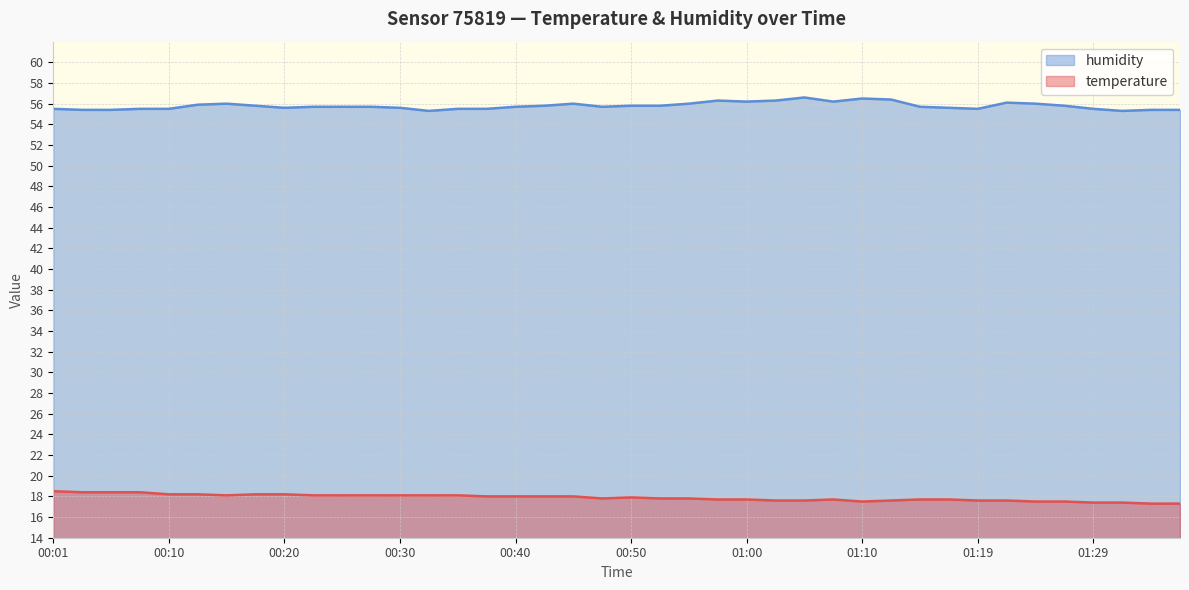

At which label does temperature reach its peak?

00:01